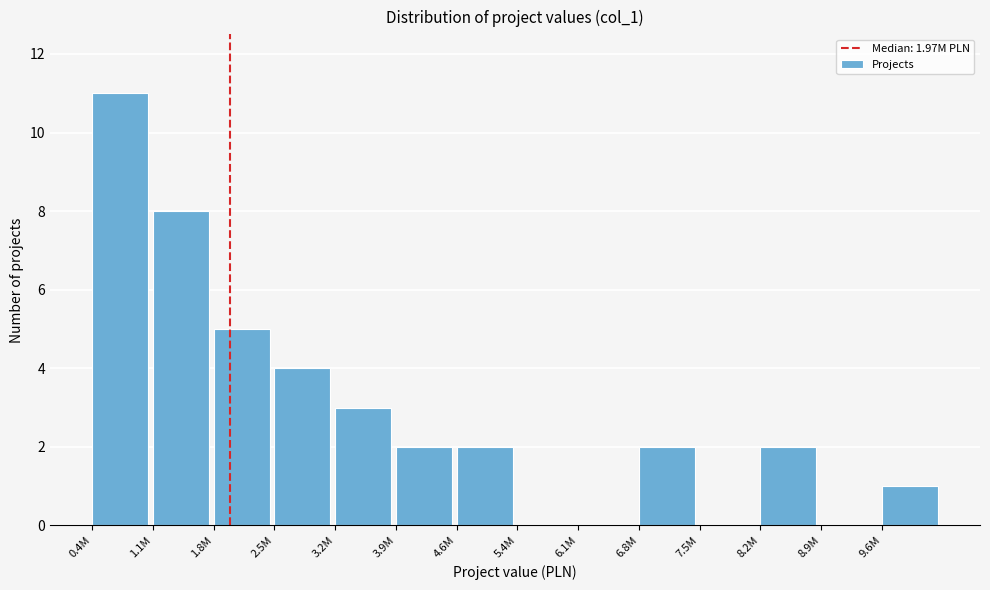

Reading right to left, what are all the values shown in this chart?

9.6M=1	8.9M=0	8.2M=2	7.5M=0	6.8M=2	6.1M=0	5.4M=0	4.6M=2	3.9M=2	3.2M=3	2.5M=4	1.8M=5	1.1M=8	0.4M=11